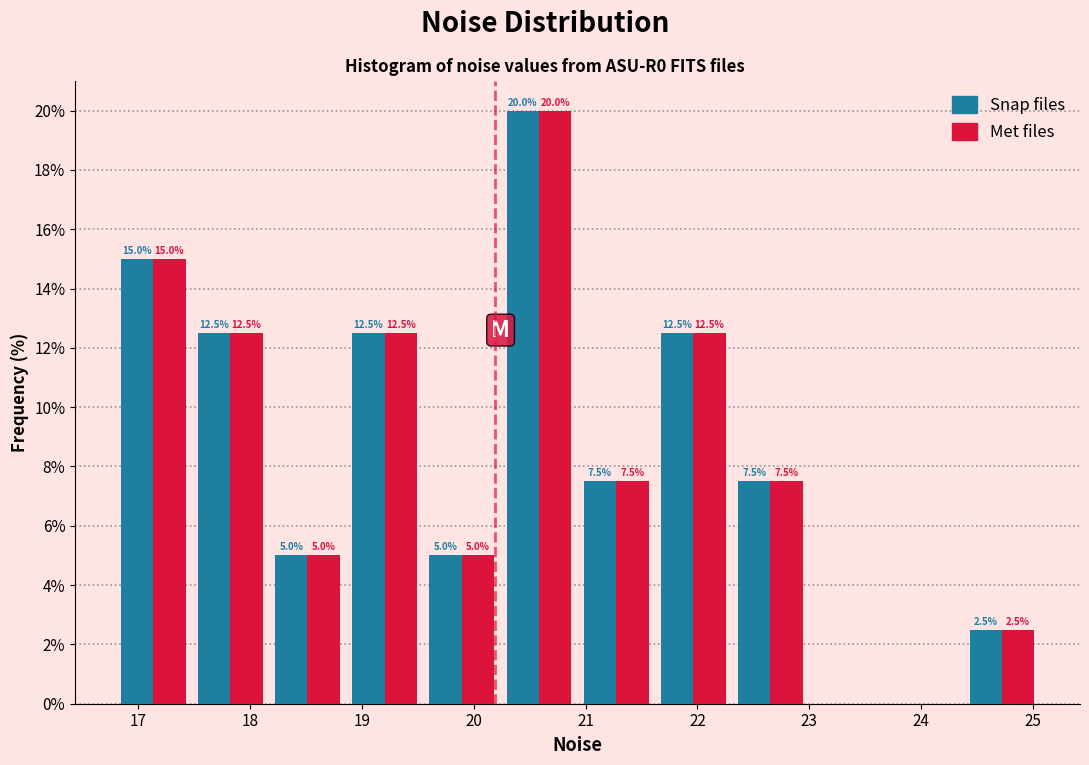

In the Met files series, which range on the x-axis has the tallest bar?

20.2 to 20.9